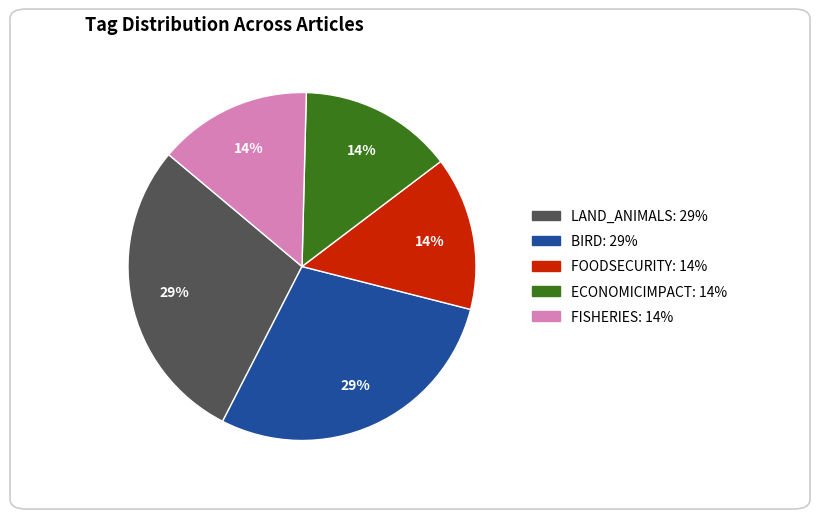

How many slices are in this pie chart?

5